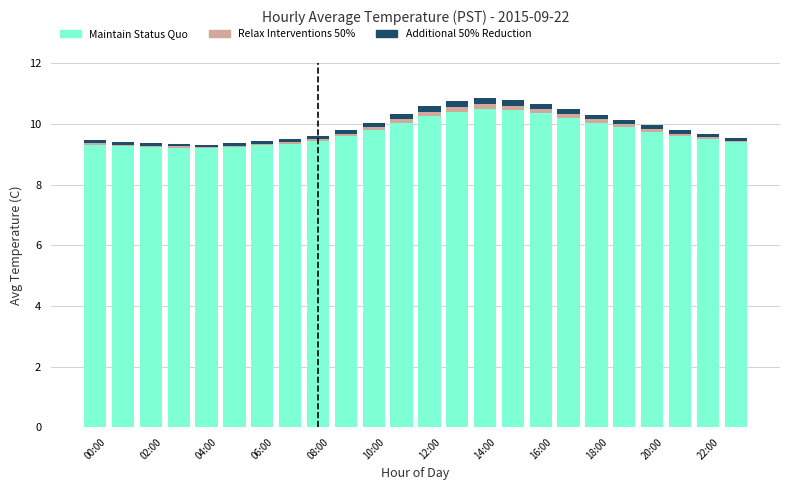

At how many categories does at least one series exceed 4?

24